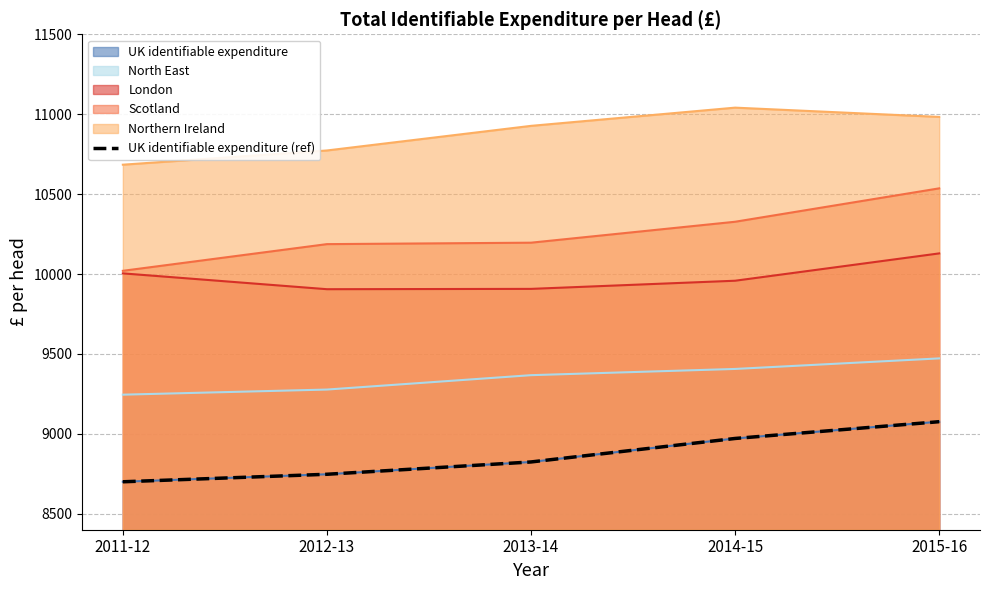

Does the chart have visible grid lines?

Yes